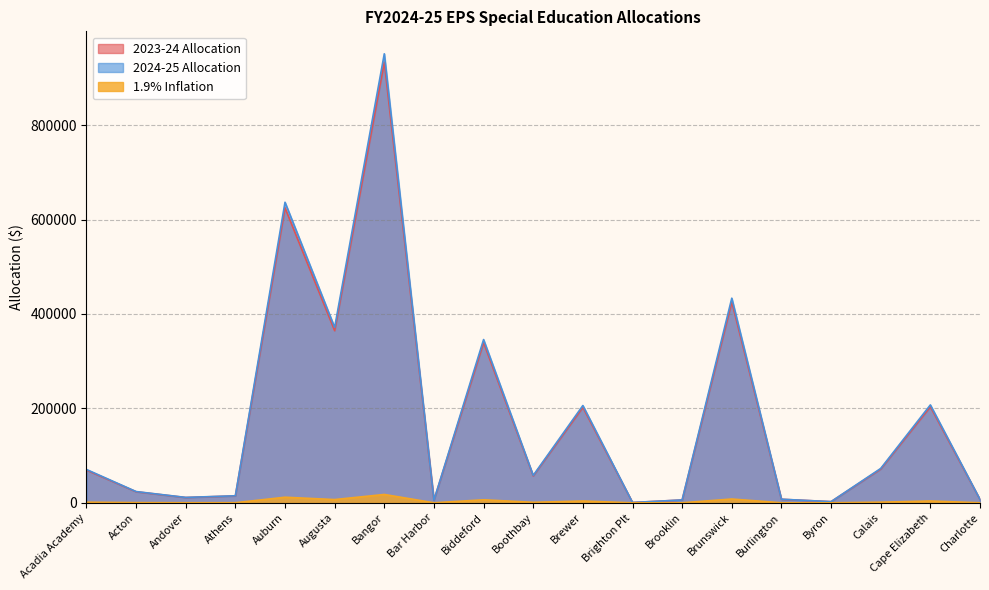

True or false: 1.9% Inflation and 2024-25 Allocation cross at least once.

False